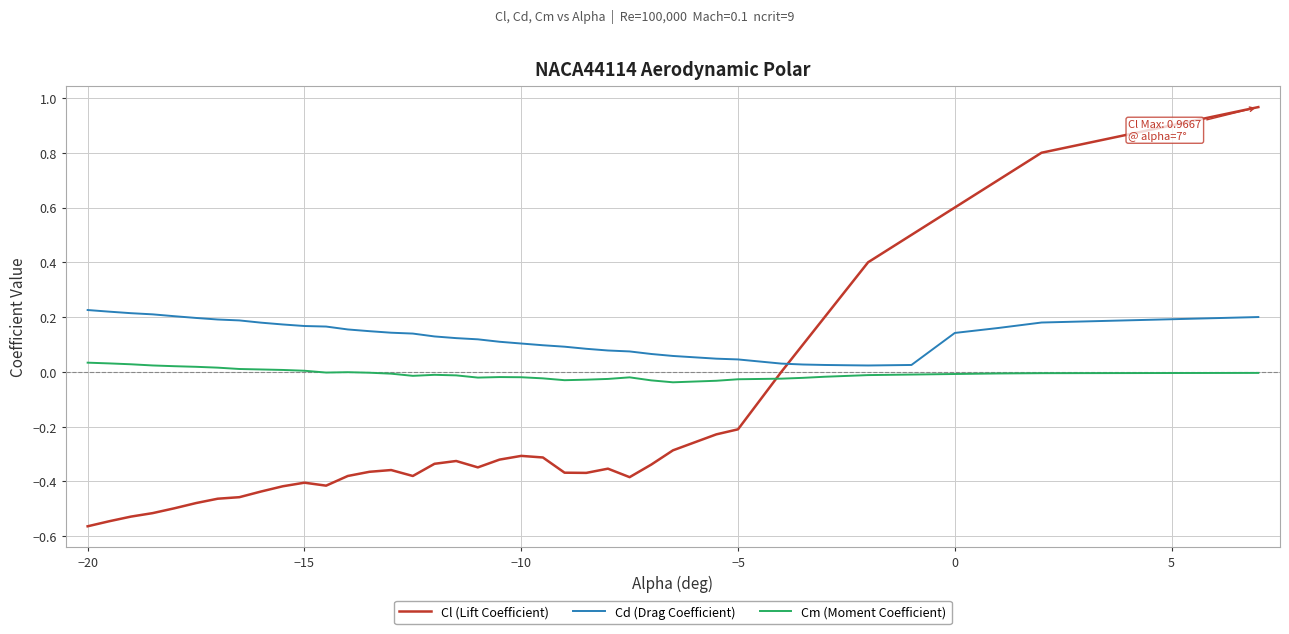

Count the number of categories in the chart.

40